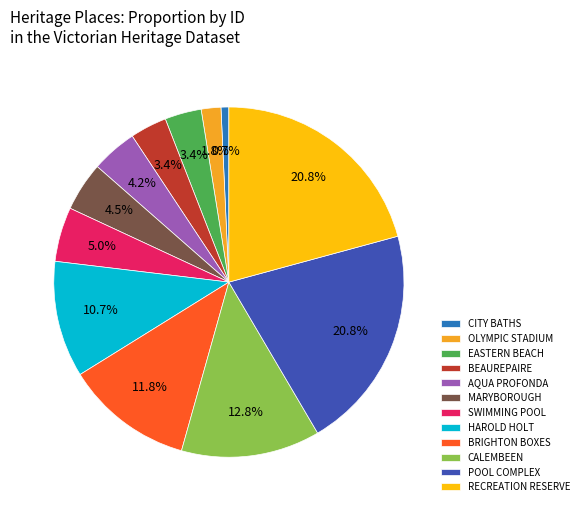

What portion of the pie excludes SWIMMING POOL?

95.0%